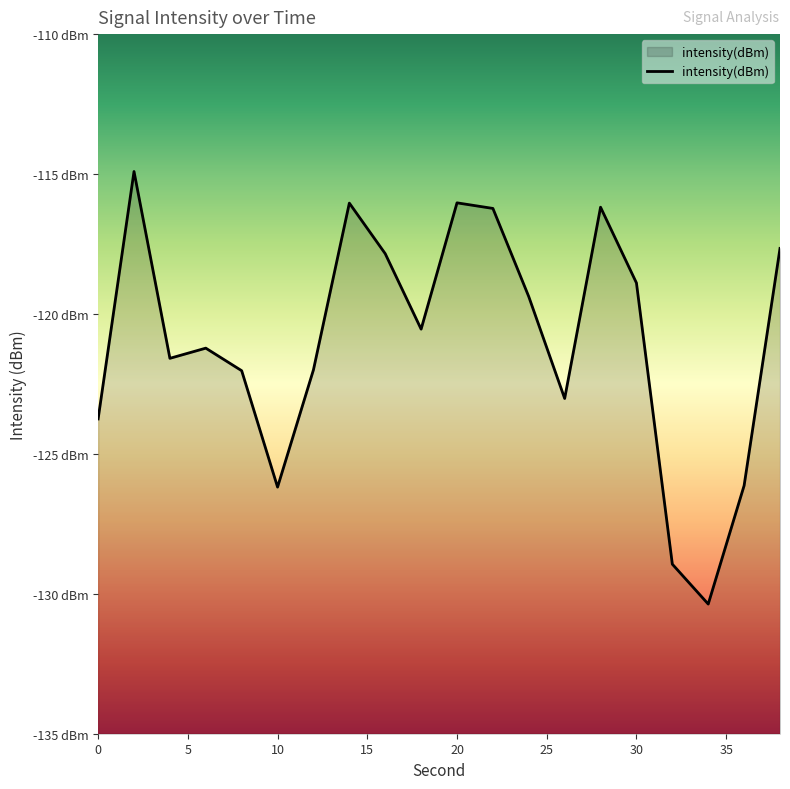

What is the maximum value shown in the chart?

-114.9